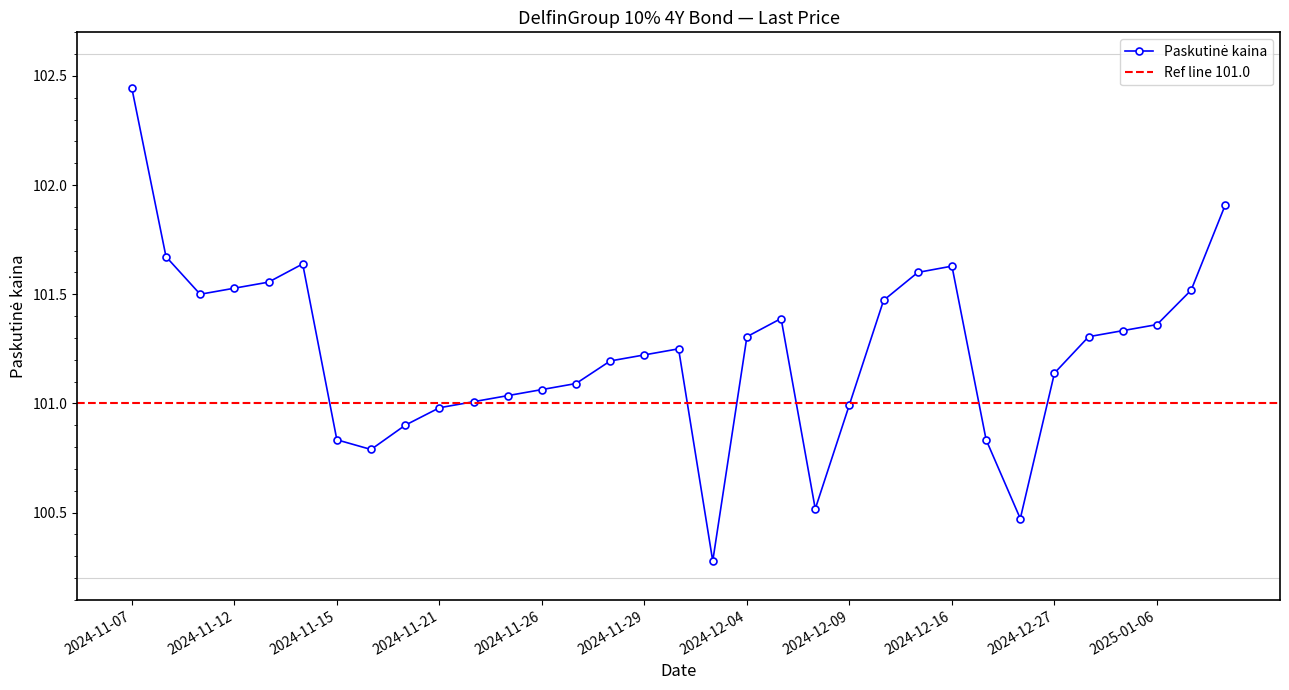

How many interior local valleys (lower than both neighbors) does the data have?

5